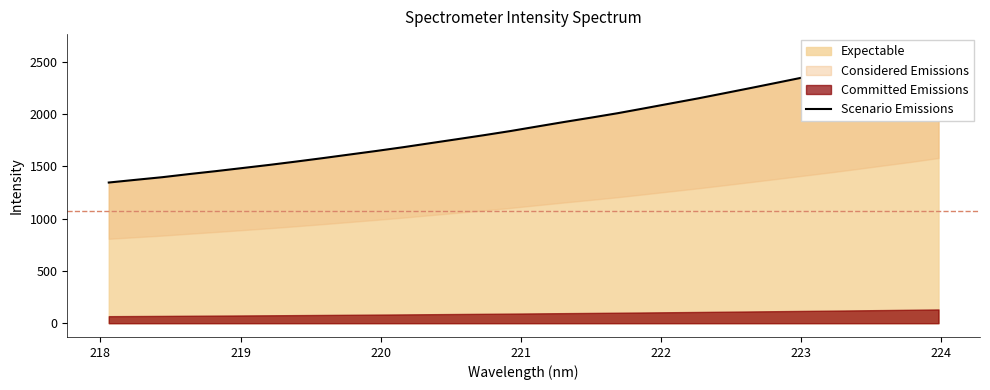

How many lines are shown in the chart?

1